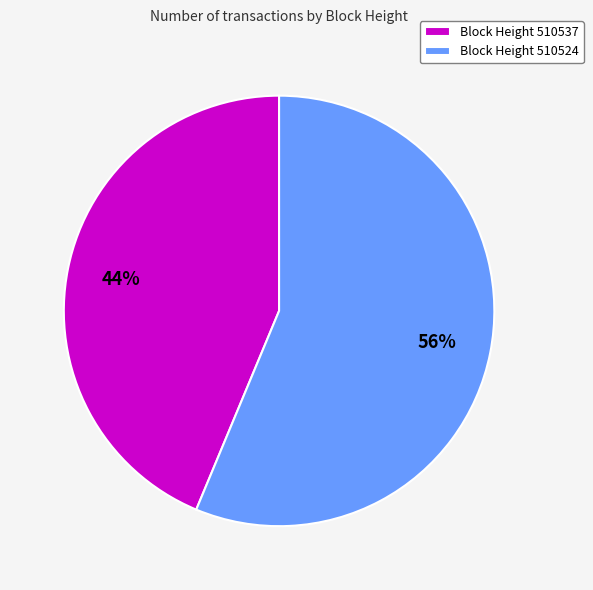

To the nearest percent, what is the average slice percentage?

50%